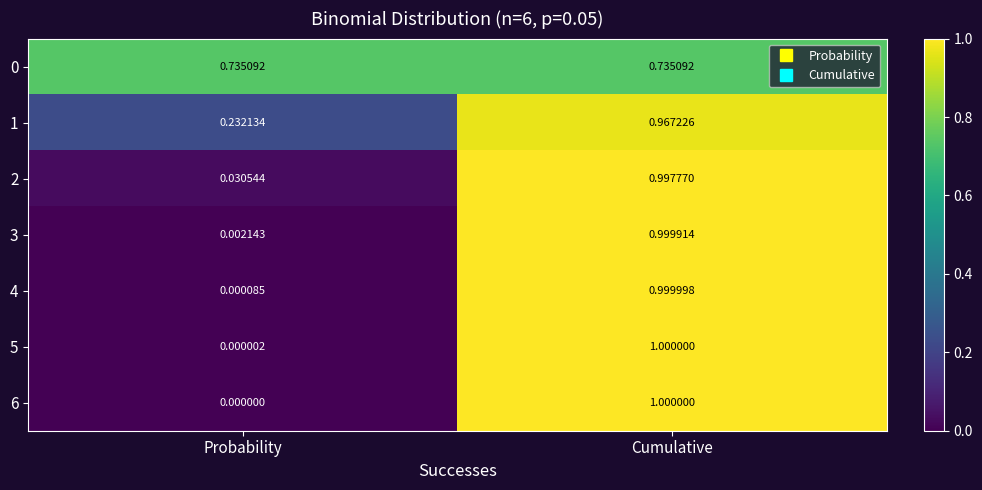

At which category is the sum across all series the highest?

Cumulative